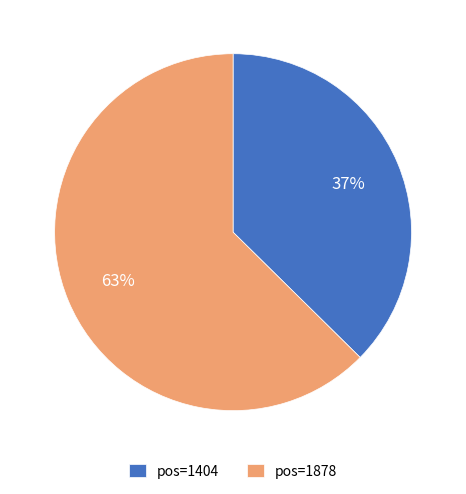

To the nearest percent, what is the average slice percentage?

50%